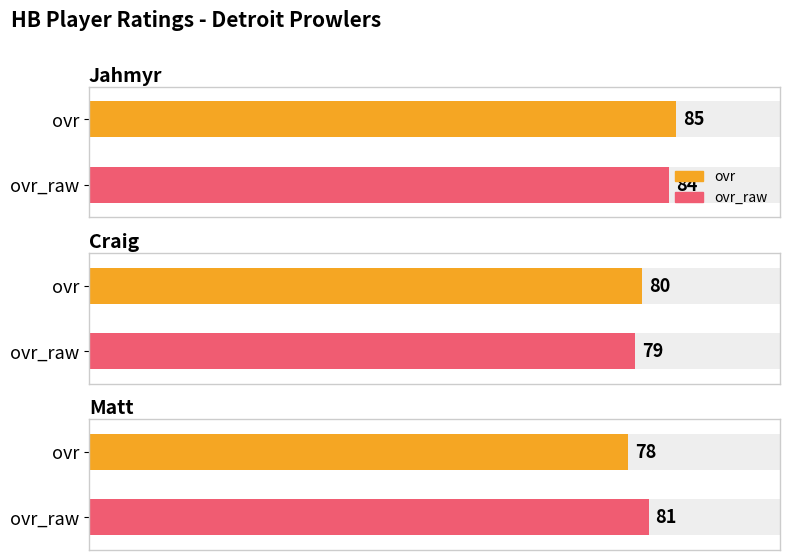

Is the value of ovr_raw at Jahmyr greater than the value of ovr at Matt?

Yes